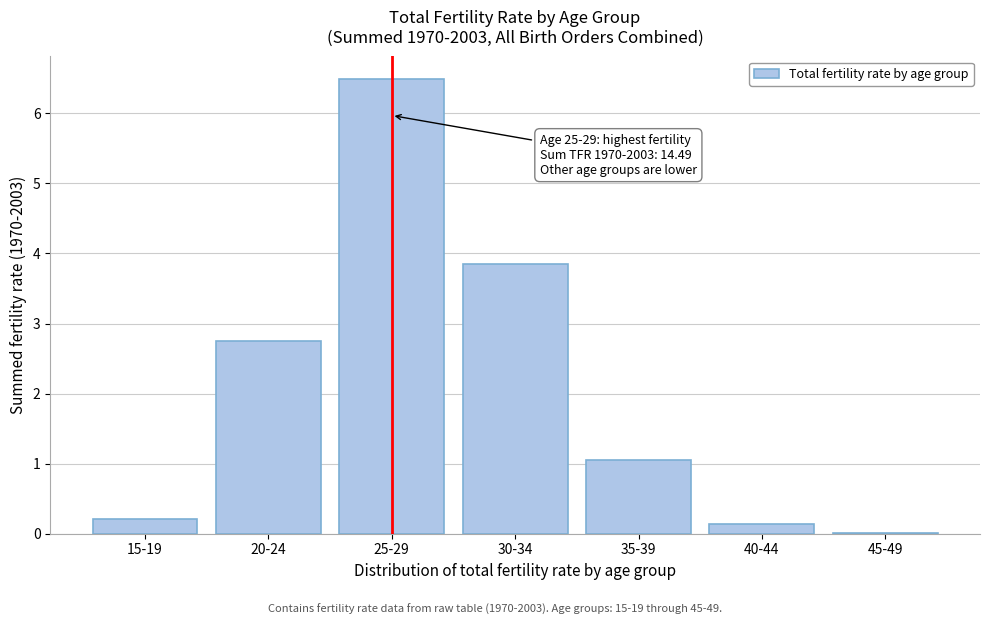

Between 20-24 and 15-19, which is larger?

20-24